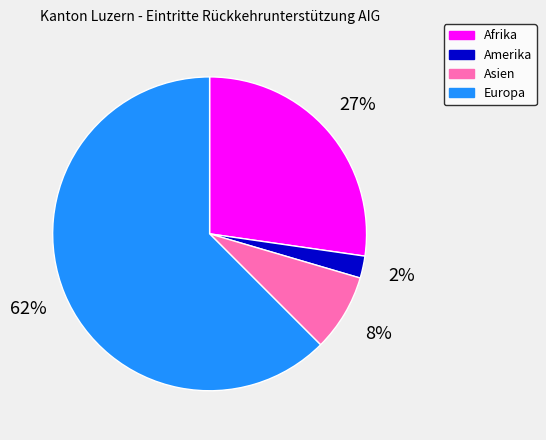

The Afrika slice represents 14% of the pie. True or false?

False